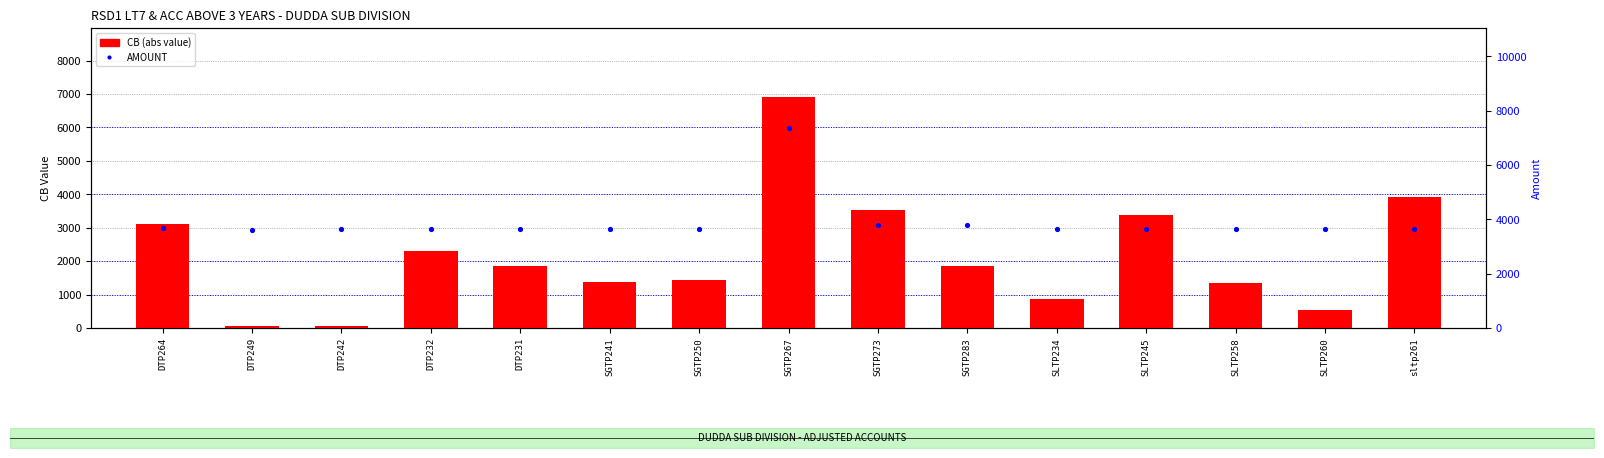

What is the total value across all series at SGTP241?

5038